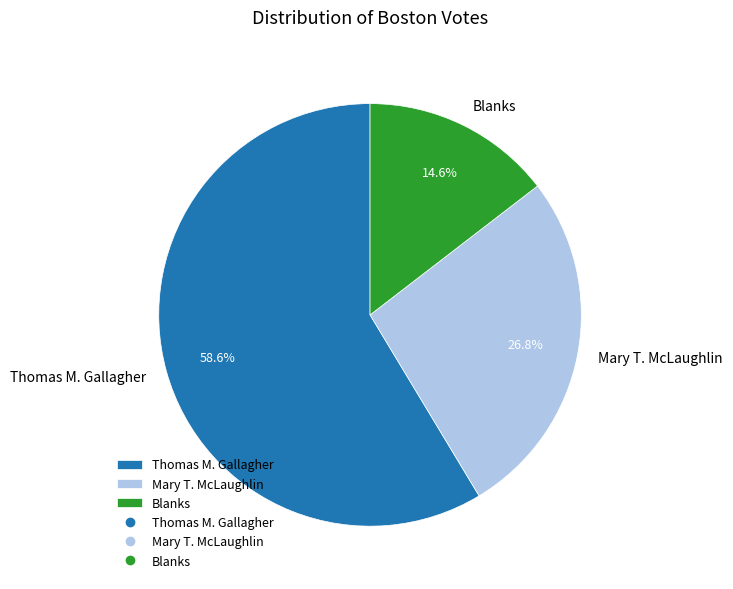

What is the largest slice in the pie chart?

Thomas M. Gallagher